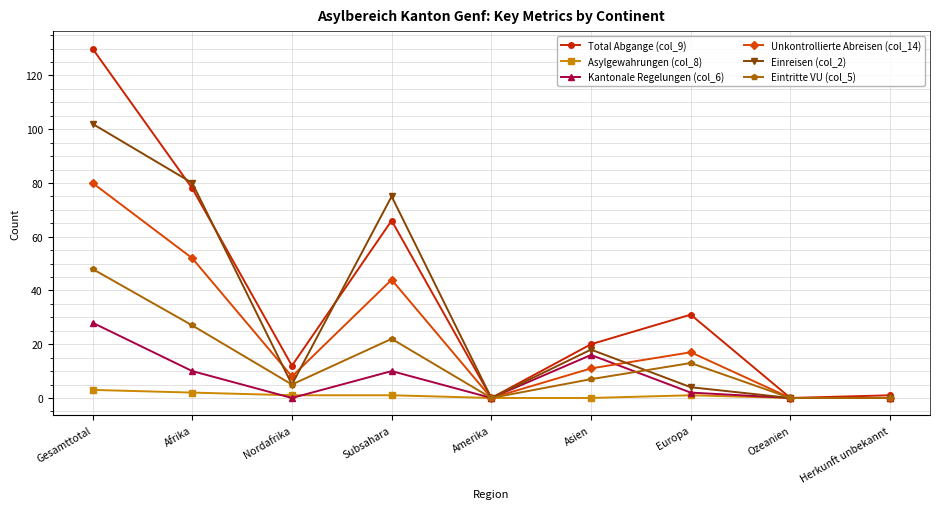

Which category has the highest value across all series?

Gesamttotal